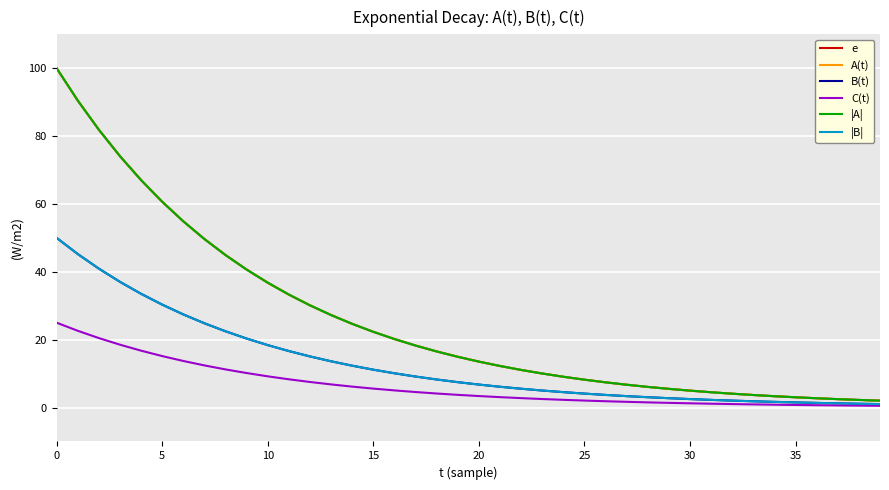

What is the maximum value shown in the chart?

100.0